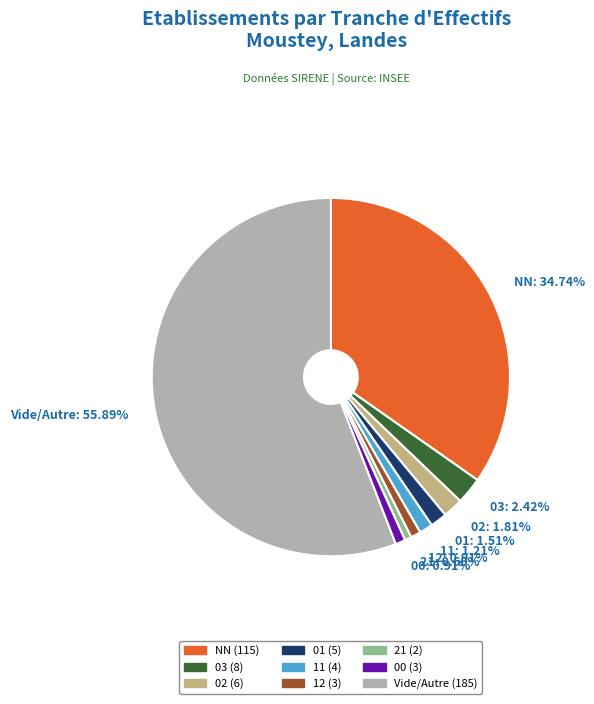

Combined, do 03: 2.42% and NN: 34.74% account for over 50%?

No